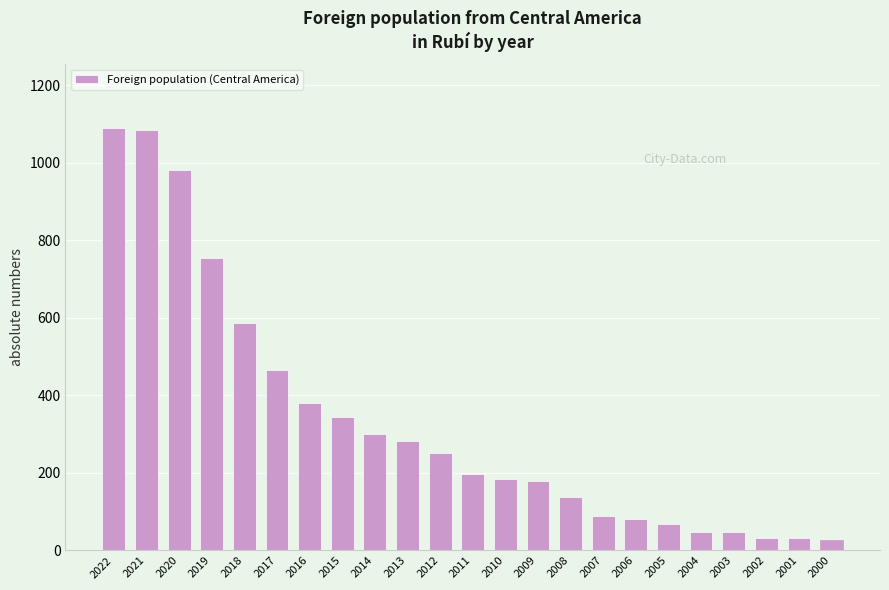

What is the difference between the second highest and minimum values?

1055